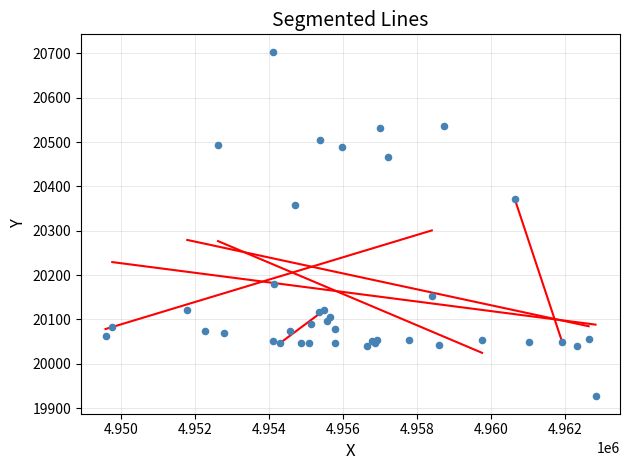

What Y value in the scatter plot is closest to 20315?

20359